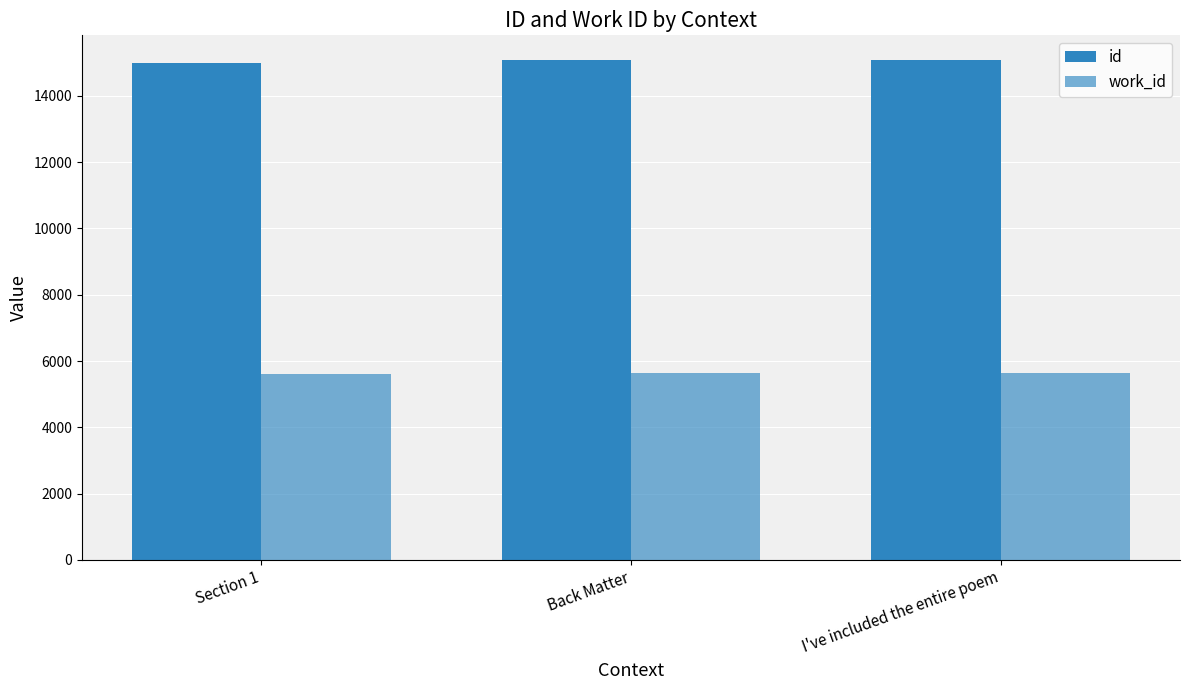

True or false: work_id has a value of 5613 at Section 1.

True